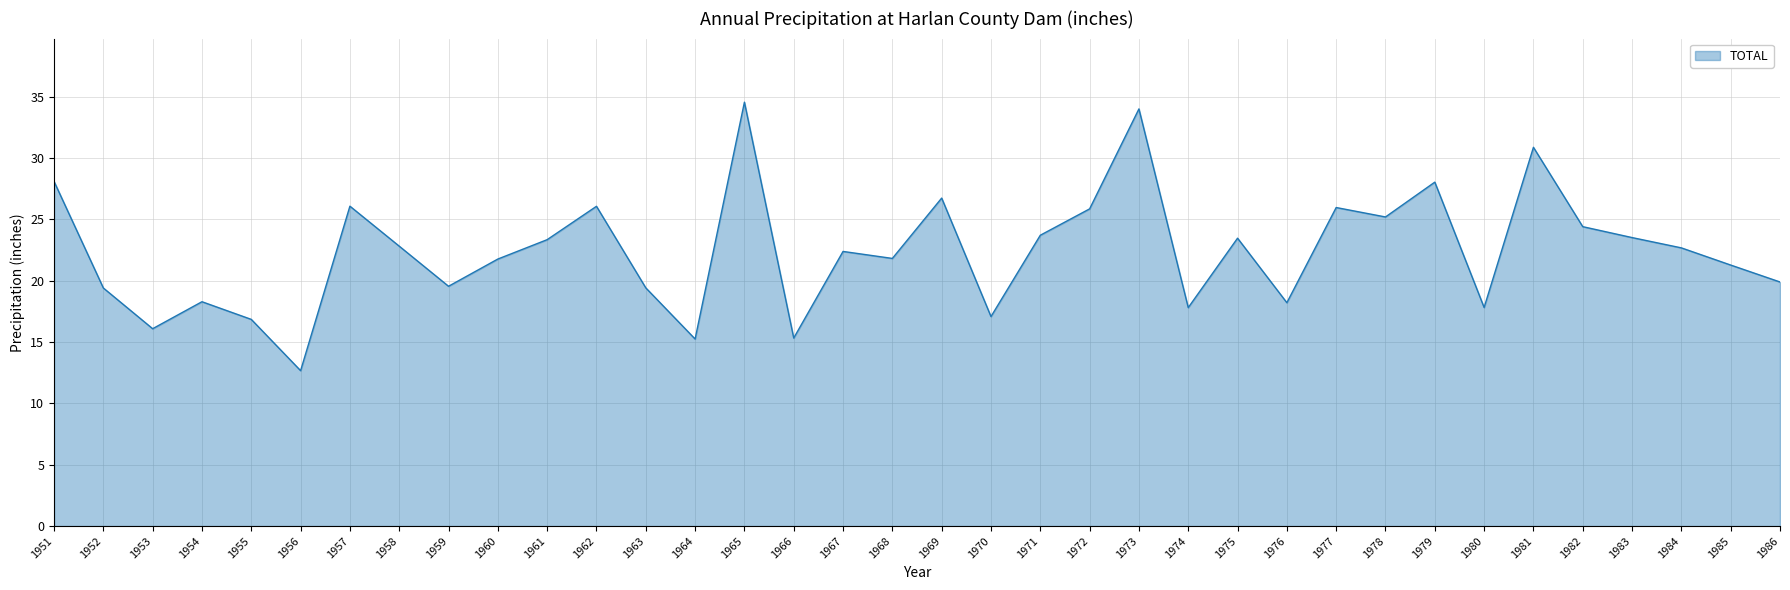

Count the number of values greater than 22.

19